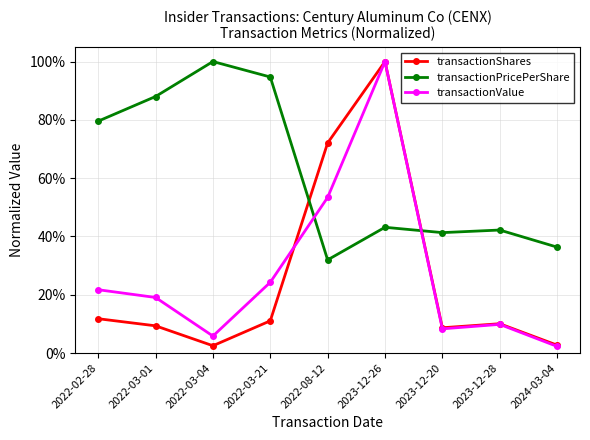

Is the value of transactionShares at 2024-03-04 greater than the value of transactionValue at 2023-12-26?

No